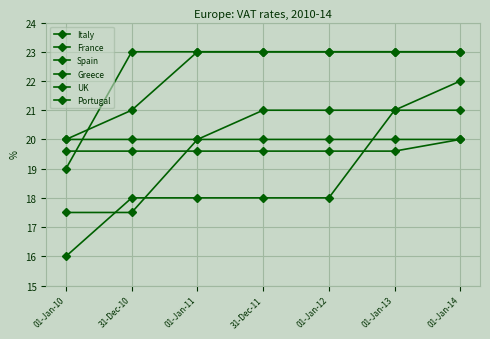

Does the chart have visible grid lines?

Yes